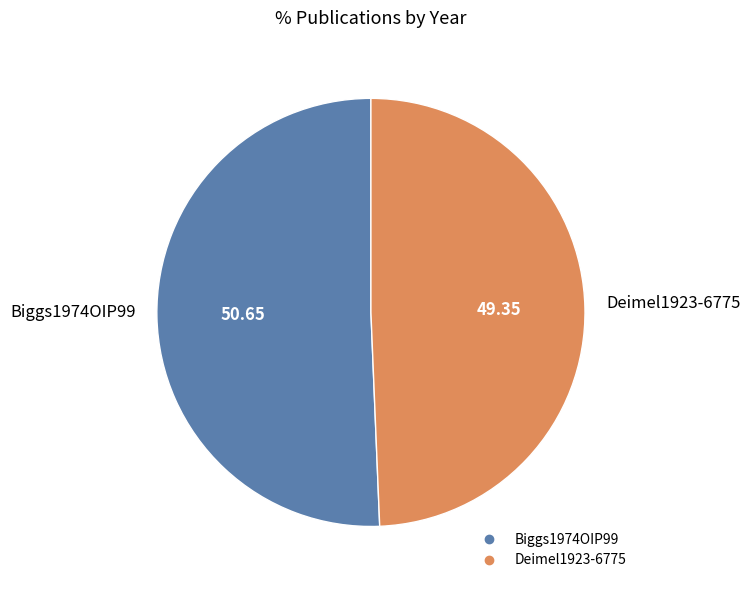

Approximately how many times larger is the value at Biggs1974OIP99 compared to Deimel1923-6775?

1.0